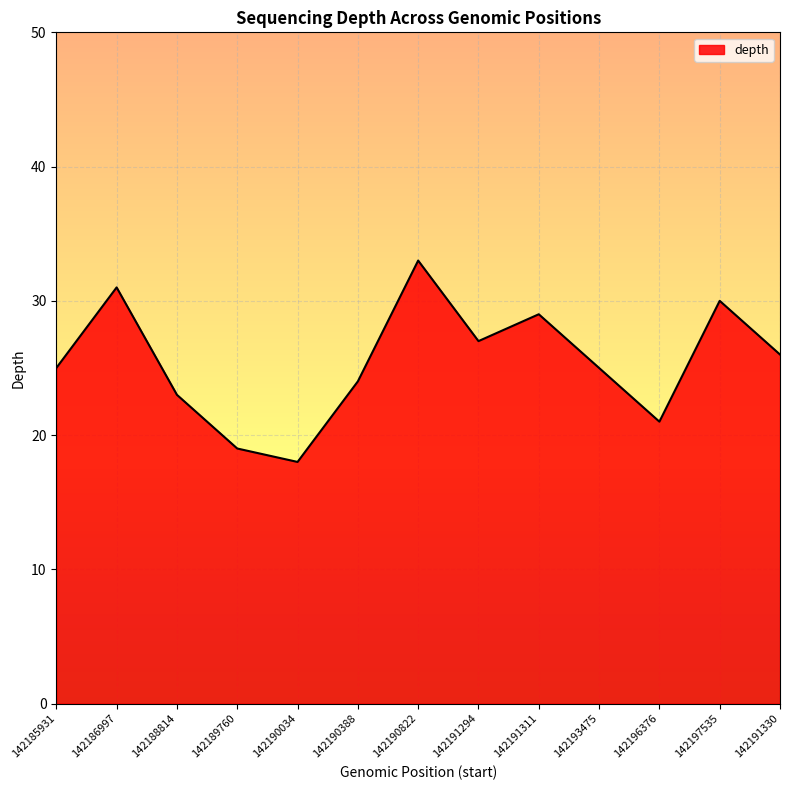

What position from the right is 142190388?

8